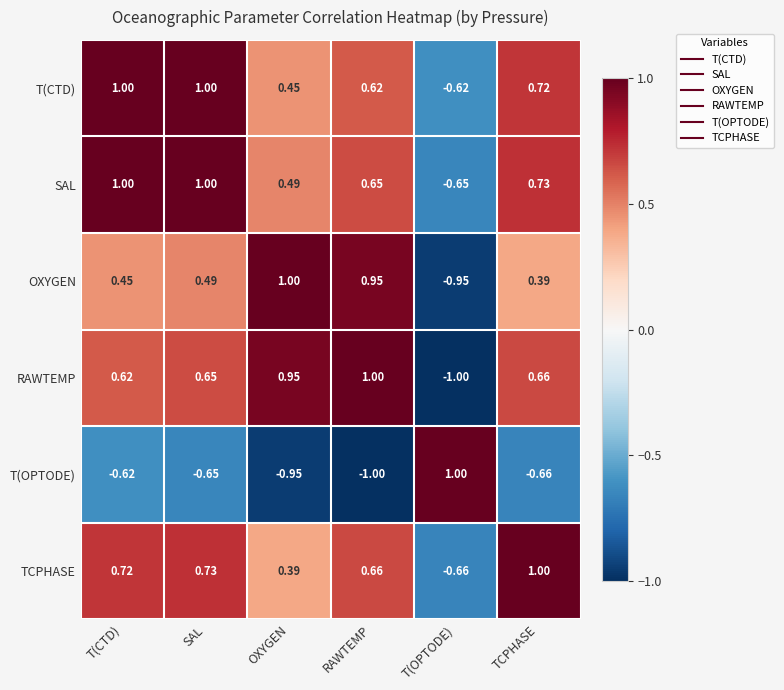

Where is T(CTD) nearest to the value 0?

OXYGEN